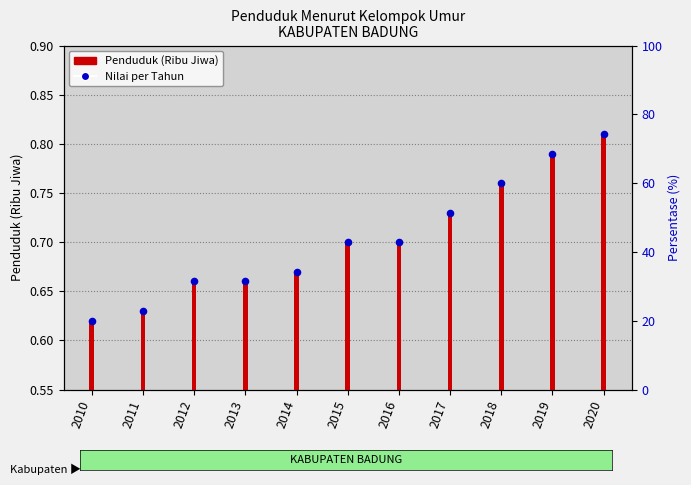

Which series has the largest Y range (max minus min)?

Penduduk (Ribu Jiwa)